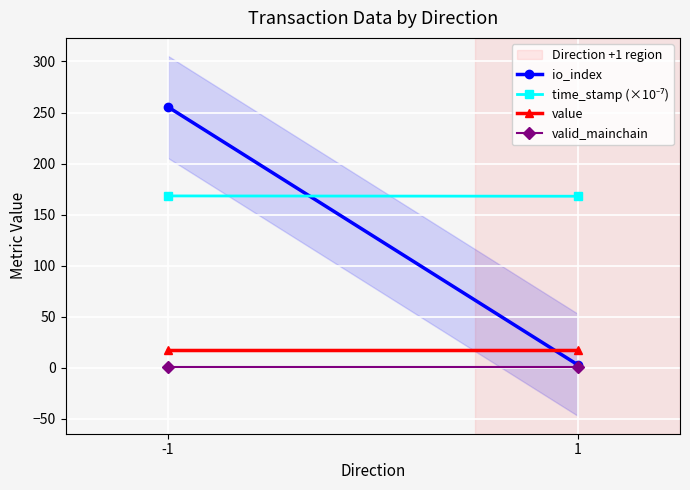

What is the sum of all valid_mainchain values?

2.0